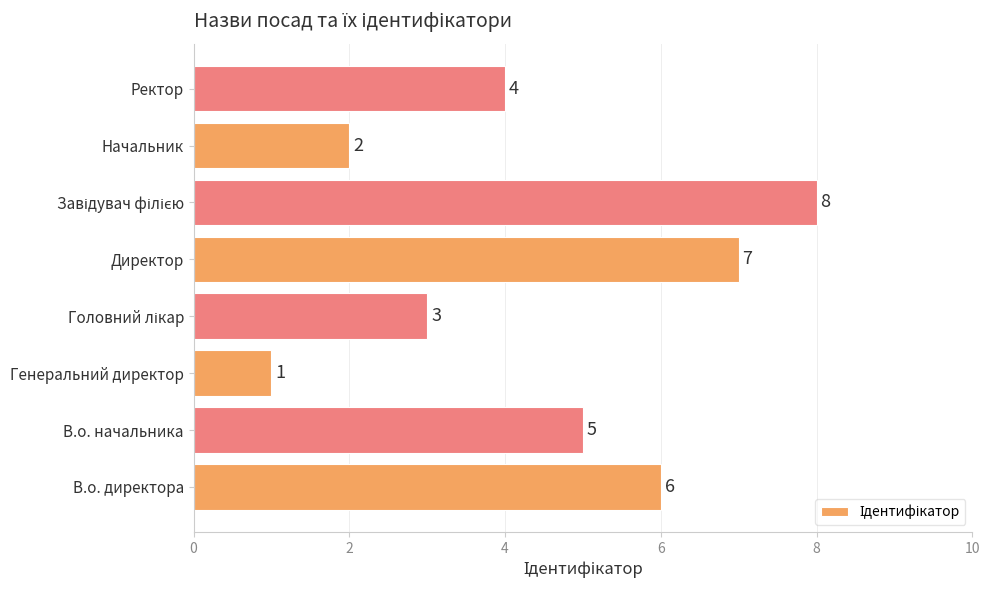

What is the minimum value shown in the chart?

1